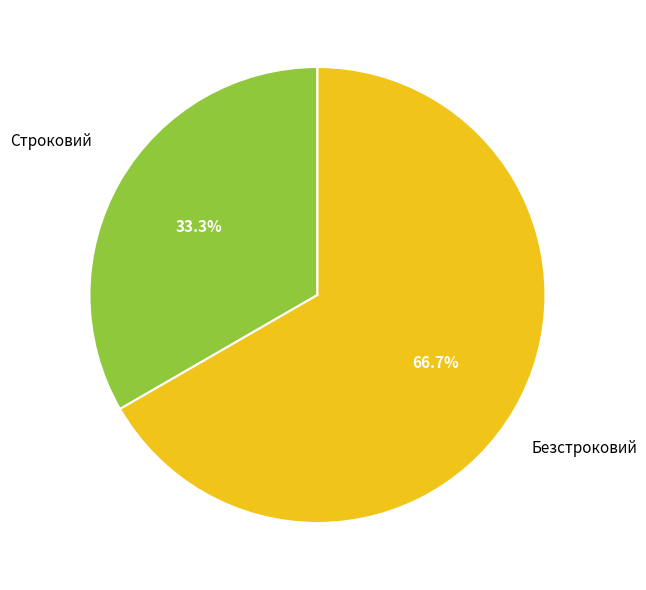

Combined, do Безстроковий and Строковий account for over 50%?

Yes